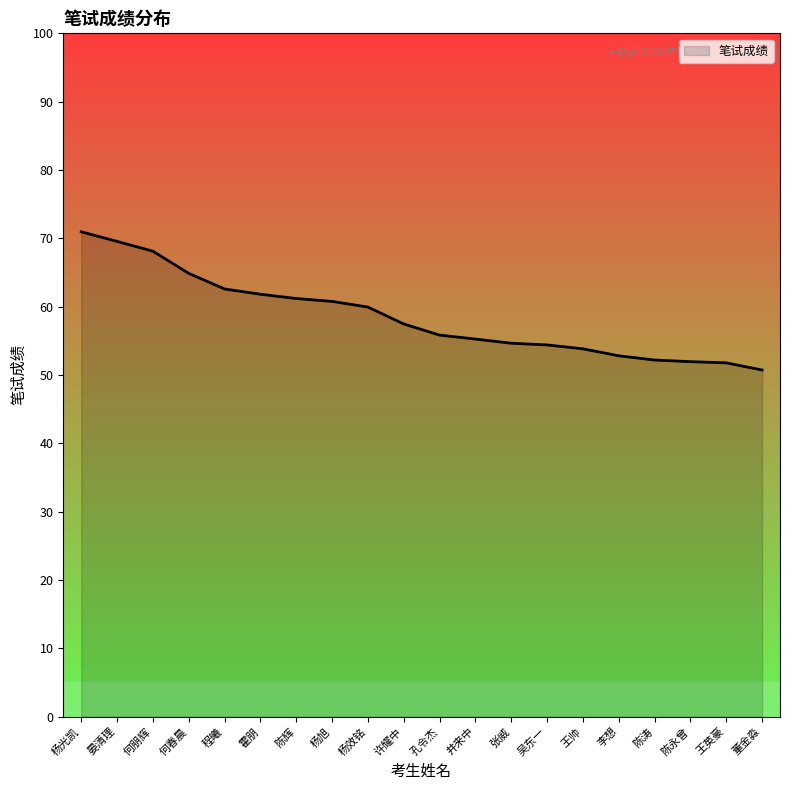

The value at 晏清理 is 91.1. True or false?

False